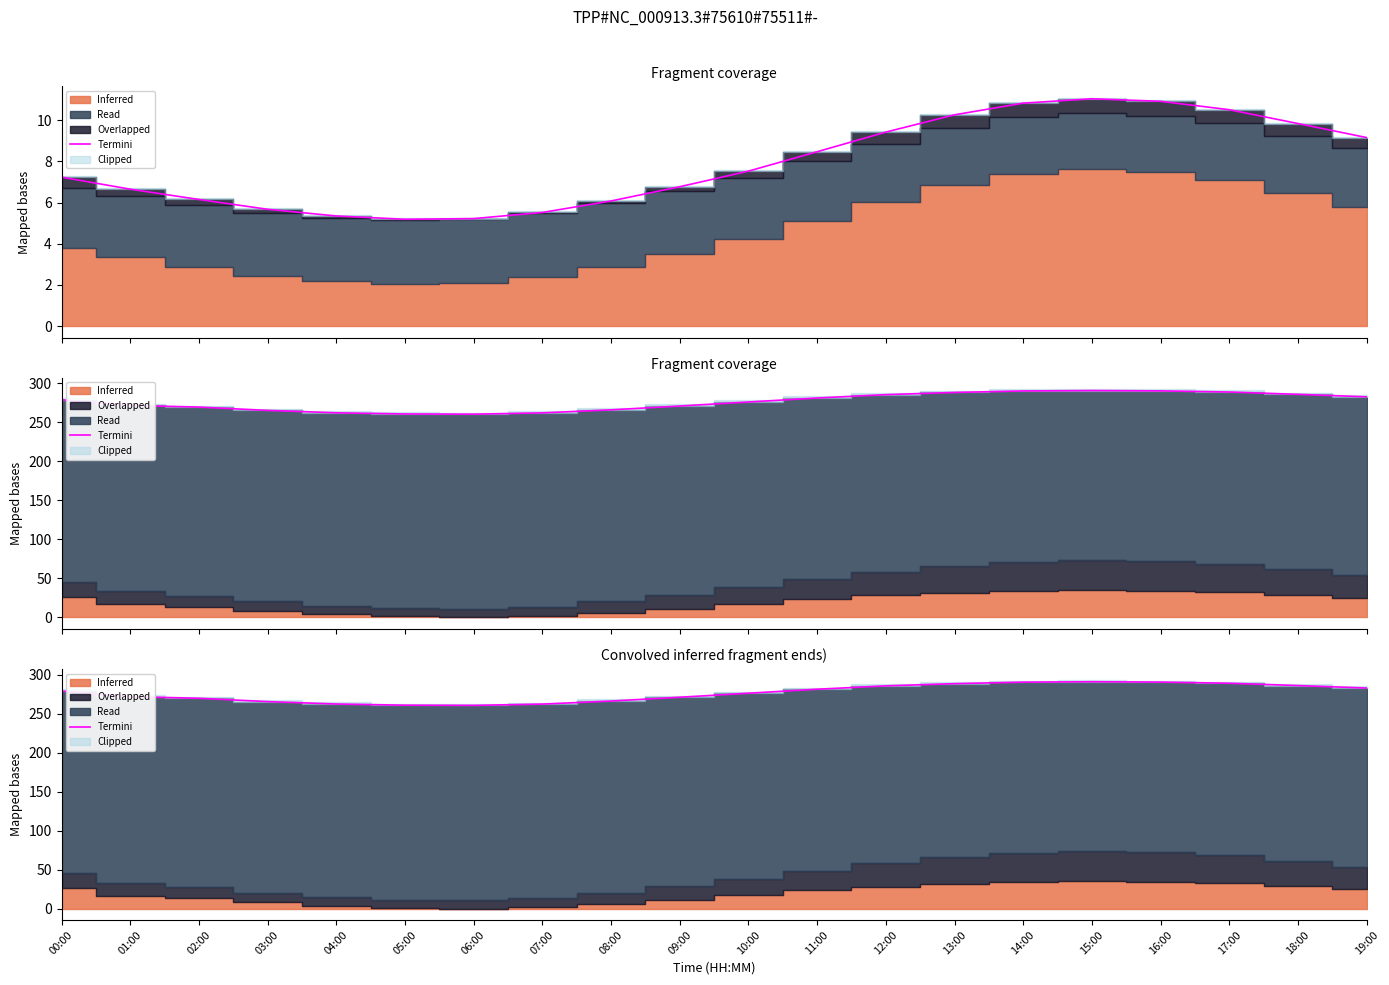

List the labels in order of value, largest first.

15:00, 16:00, 14:00, 17:00, 13:00, 18:00, 12:00, 19:00, 11:00, 00:00, 10:00, 01:00, 09:00, 02:00, 08:00, 03:00, 04:00, 07:00, 05:00, 06:00